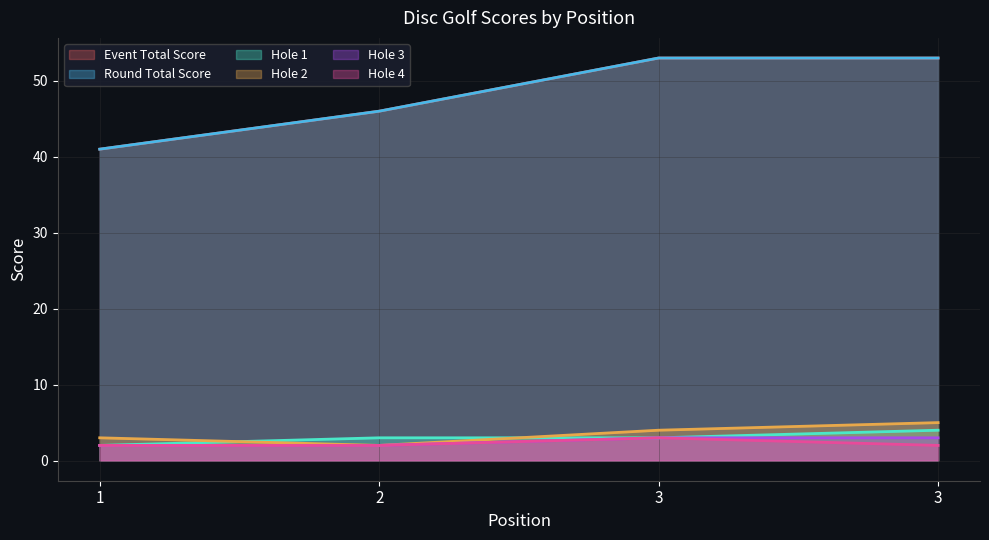

True or false: event_total_score and round_total_score cross at least once.

False